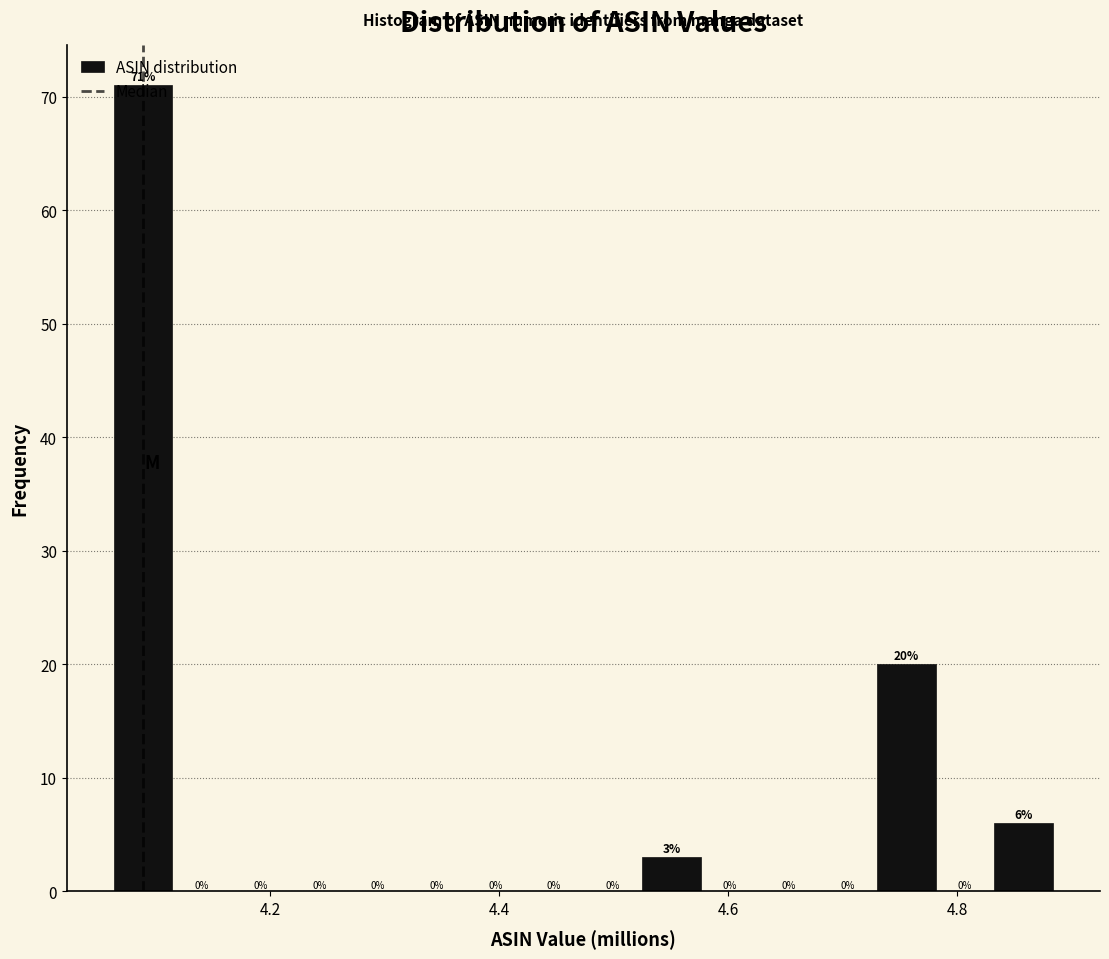

Around what value on the x-axis is the tallest bar? Give the approximate position of its centre, as read against the axis.

4.08